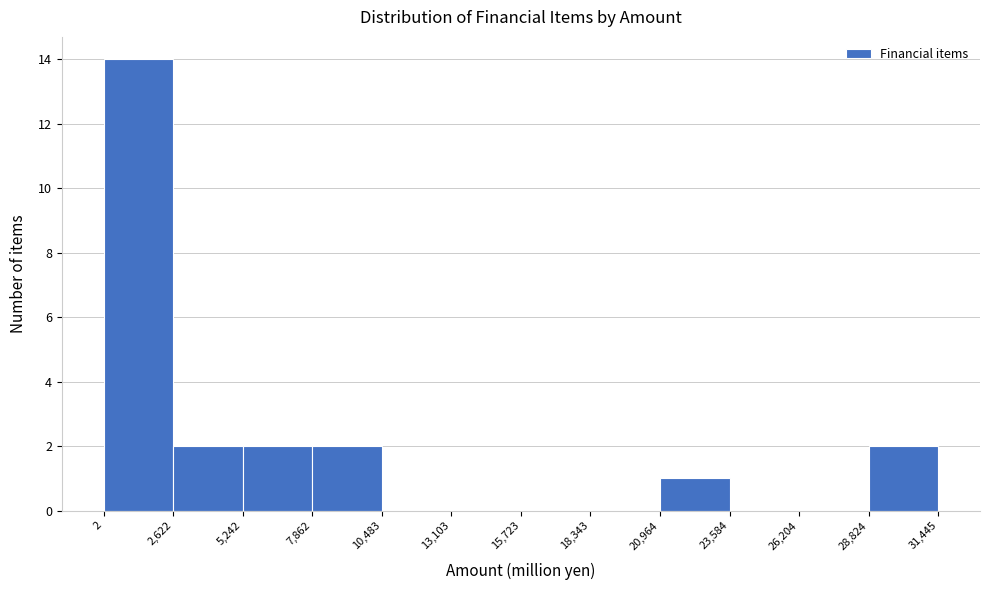

Over which range of the x-axis is the bar tallest?

2 to 2,622